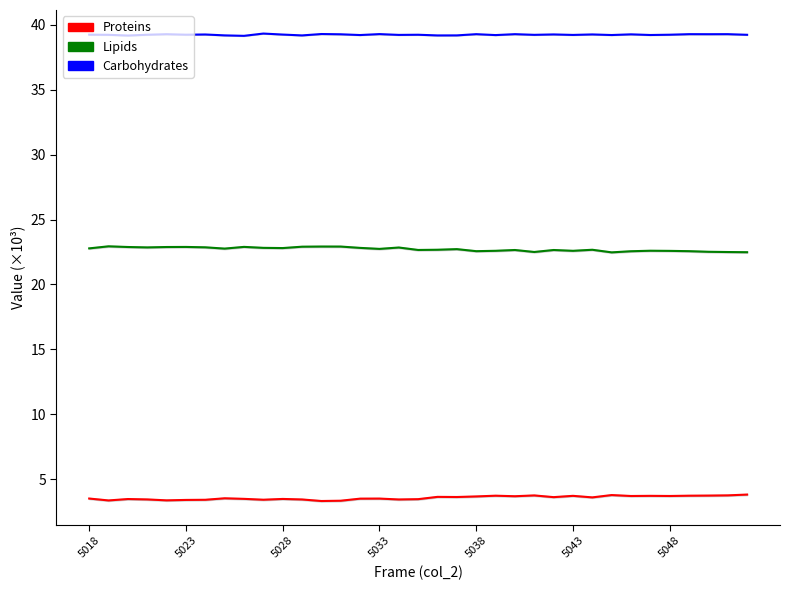

Reading left to right, list all the values displayed in this chart.

Proteins: 3.5	3.4	3.5	3.5	3.4	3.4	3.4	3.5	3.5	3.4	3.5	3.4	3.3	3.4	3.5	3.5	3.4	3.5	3.6	3.6	3.7	3.7	3.7	3.8	3.6	3.7	3.6	3.8	3.7	3.7	3.7	3.7	3.7	3.8	3.8
Lipids: 22.8	22.9	22.9	22.9	22.9	22.9	22.9	22.8	22.9	22.8	22.8	22.9	22.9	22.9	22.8	22.7	22.8	22.7	22.7	22.7	22.6	22.6	22.7	22.5	22.7	22.6	22.7	22.5	22.6	22.6	22.6	22.6	22.5	22.5	22.5
Carbohydrates: 39.2	39.2	39.2	39.2	39.3	39.2	39.2	39.2	39.1	39.3	39.2	39.2	39.3	39.3	39.2	39.3	39.2	39.2	39.2	39.2	39.3	39.2	39.3	39.2	39.3	39.2	39.3	39.2	39.3	39.2	39.2	39.3	39.3	39.3	39.2